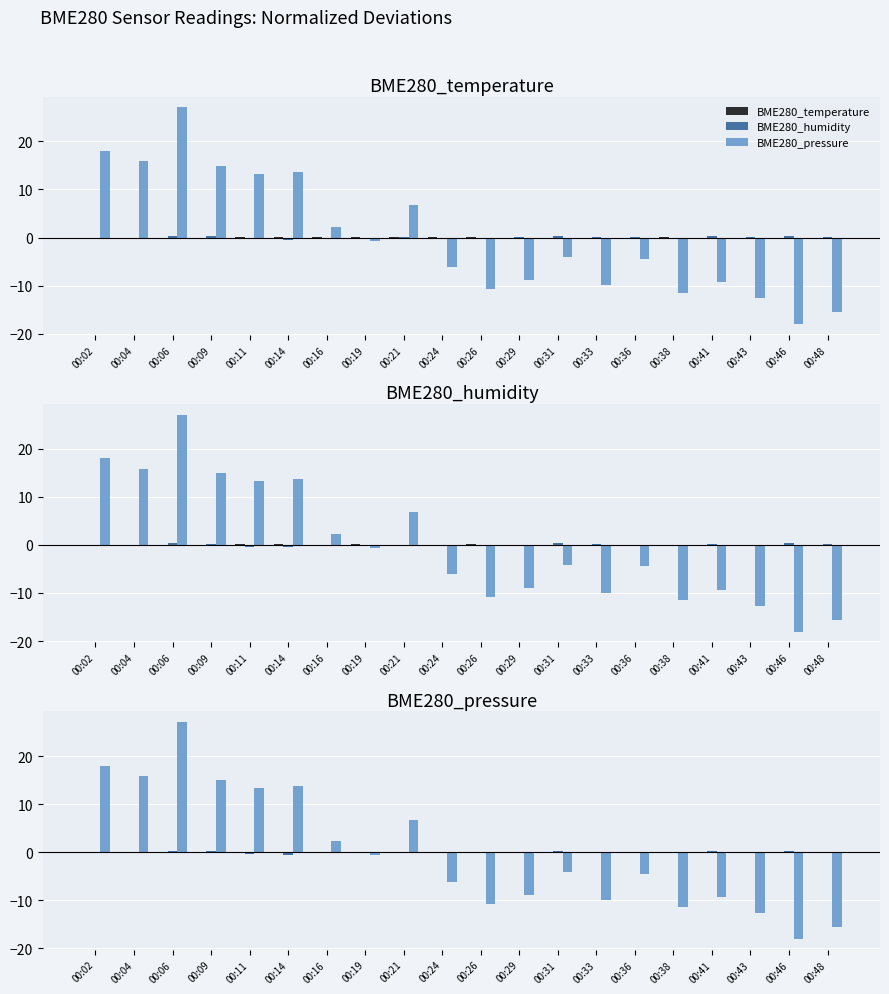

What value does the BME280_temperature series have at 00:48?

-0.1